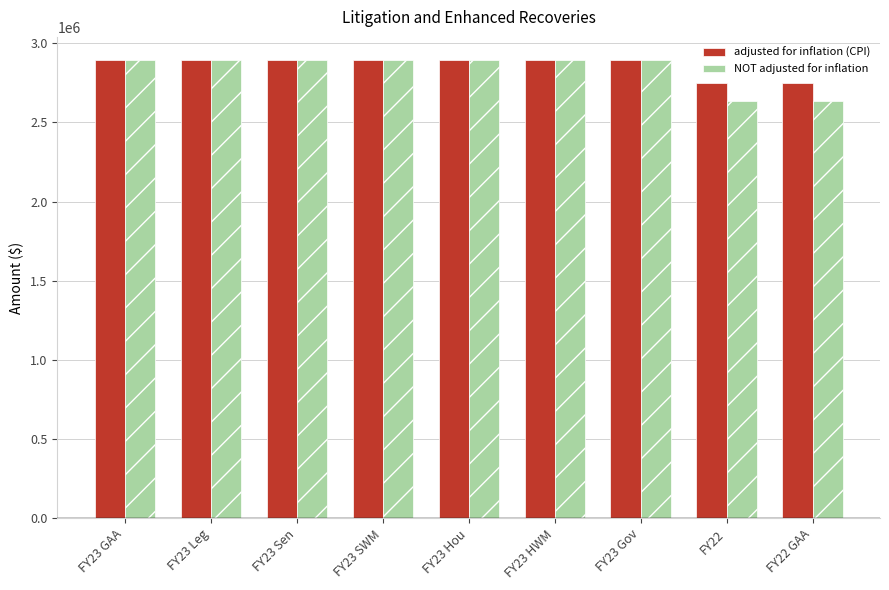

What is the maximum value for NOT adjusted for inflation?

2894811